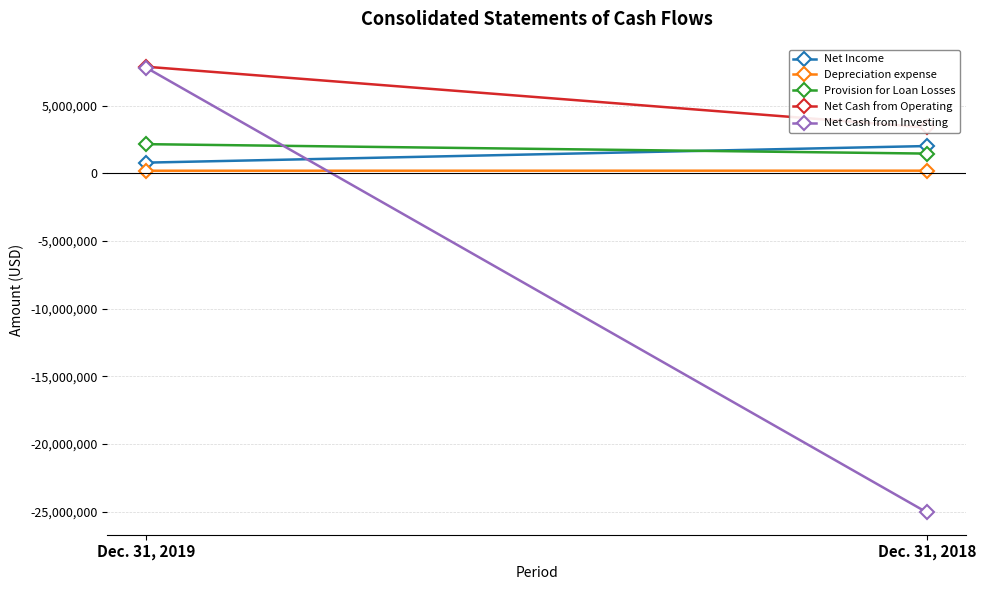

At which label does Provision for Loan Losses reach its peak?

Dec. 31, 2019